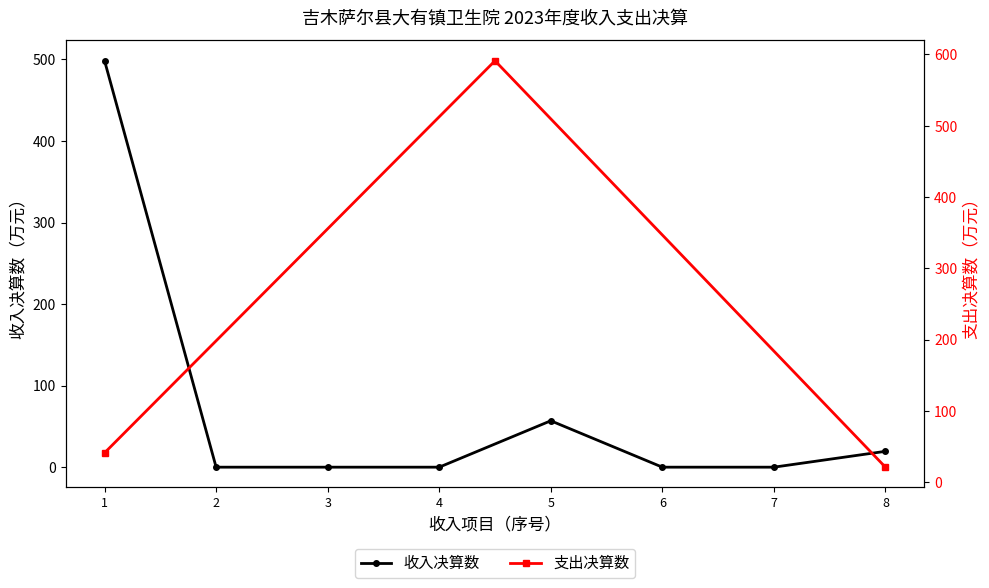

Rank the categories by value from lowest to highest.

2, 3, 4, 6, 7, 8, 5, 1